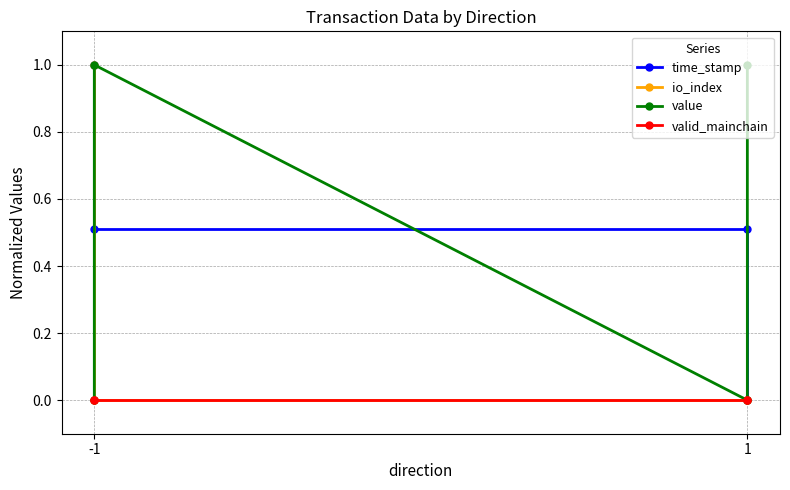

What are all the series names shown in the legend?

time_stamp, io_index, value, valid_mainchain